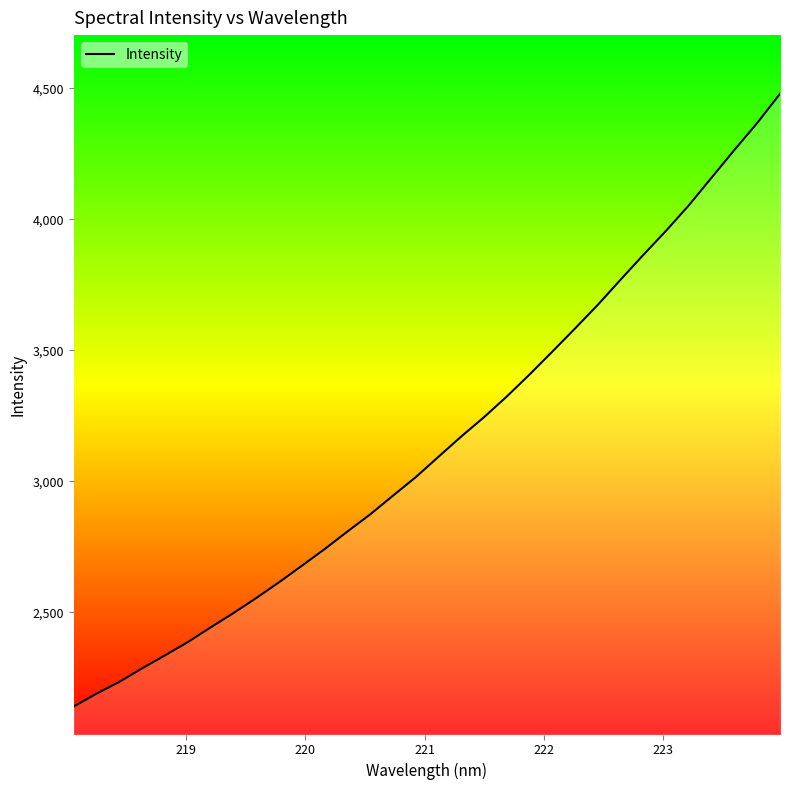

What is the greatest value displayed?

4479.3